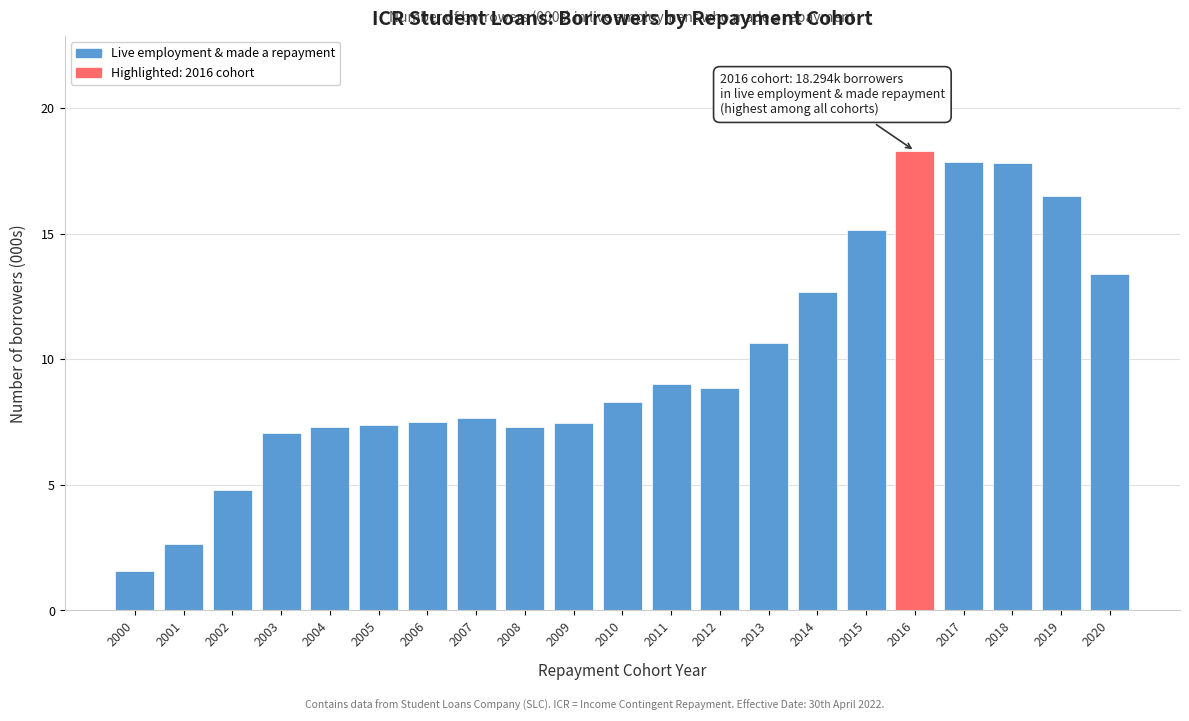

Where does the data first go above 8?

2010